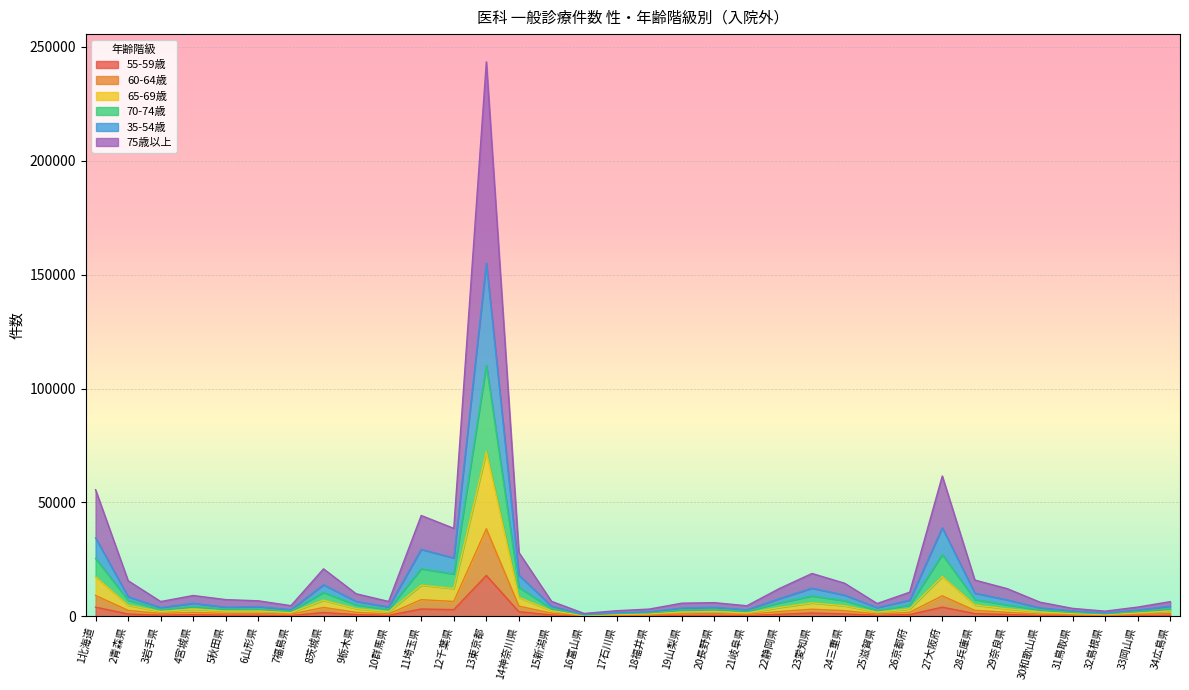

Which category has the highest value in the 55-59歳 series?

13東京都